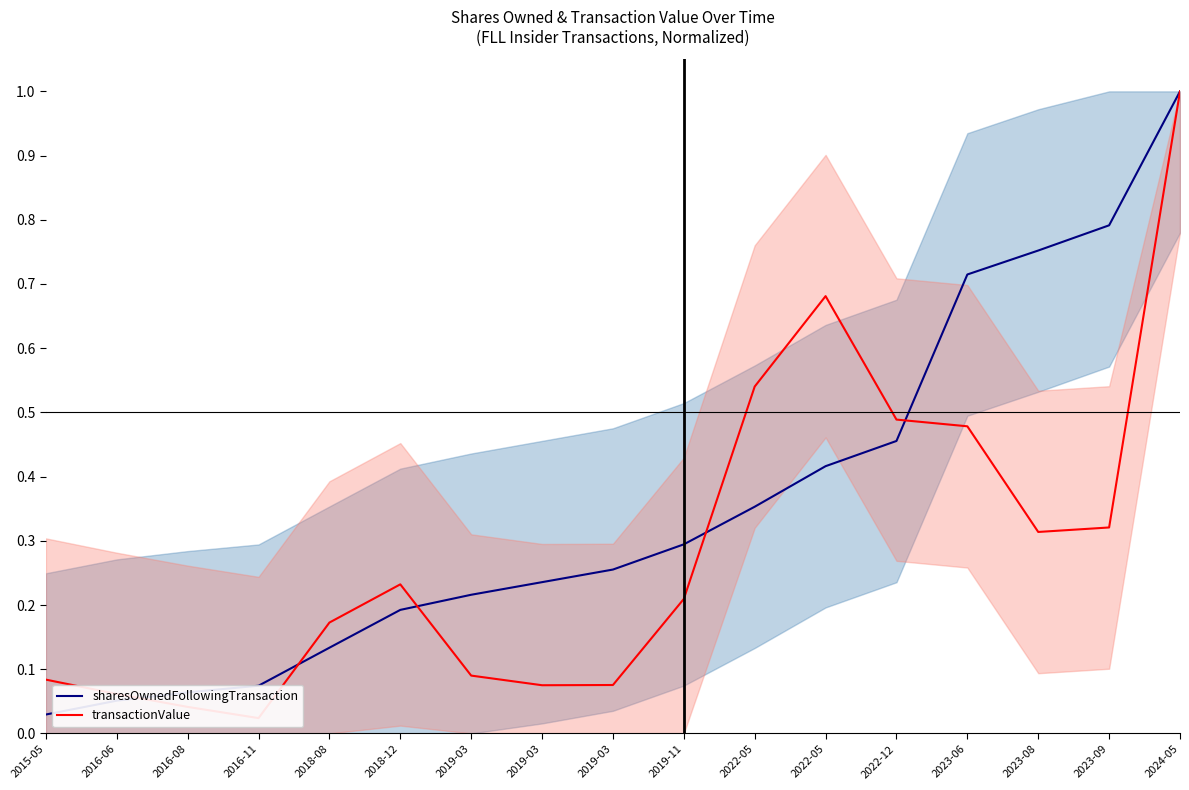

At which label is sharesOwnedFollowingTransaction closest to 0?

2015-05